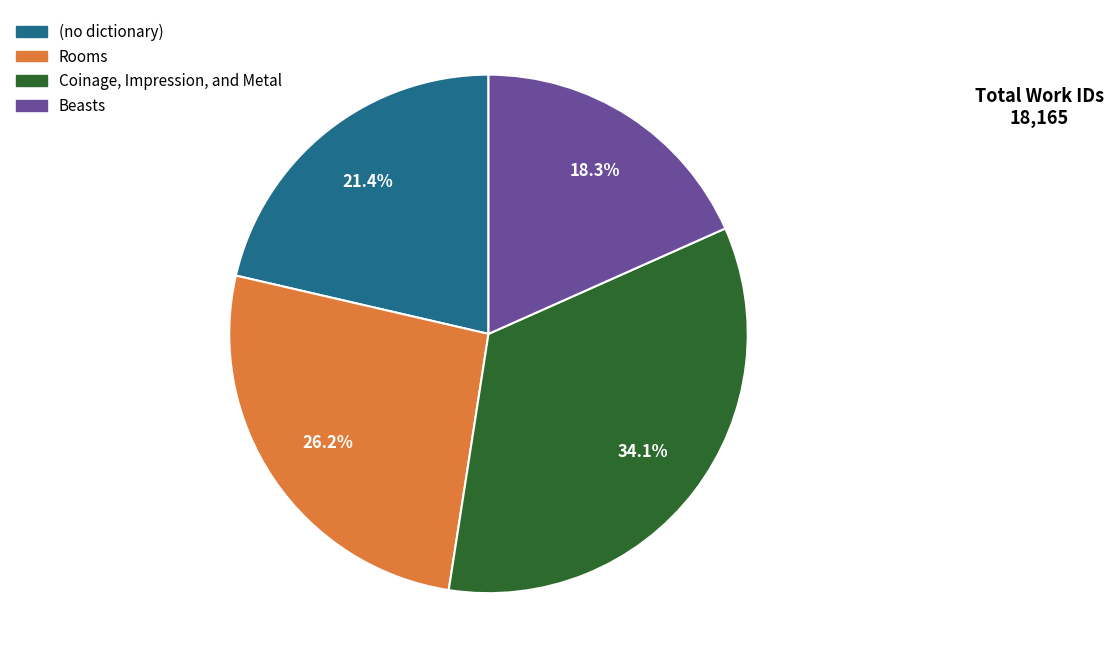

Rank the categories by value from highest to lowest.

Coinage, Impression, and Metal, Rooms, (no dictionary), Beasts